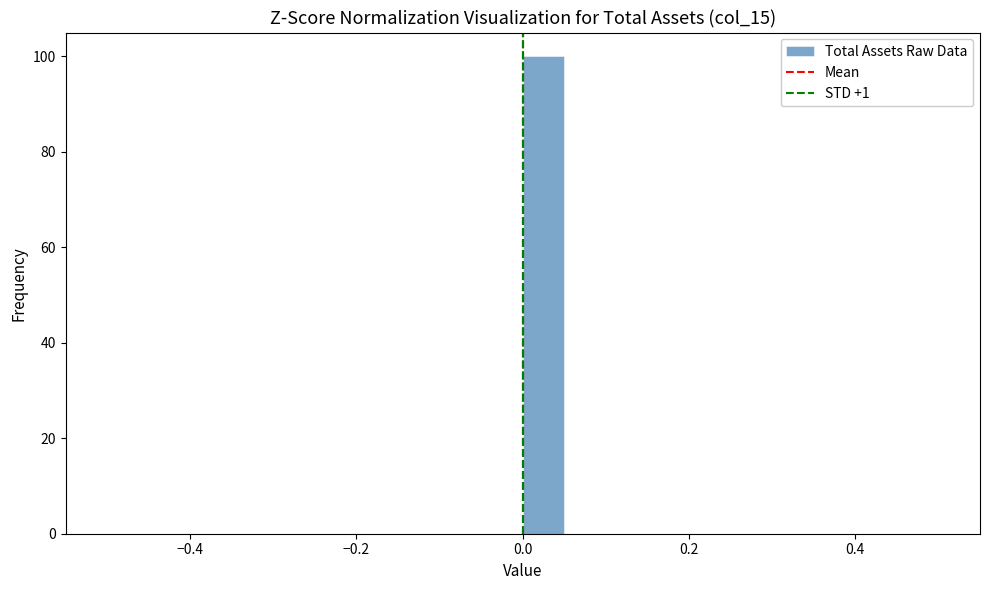

Read against the x-axis, roughly where is the centre of the tallest bar?

0.02